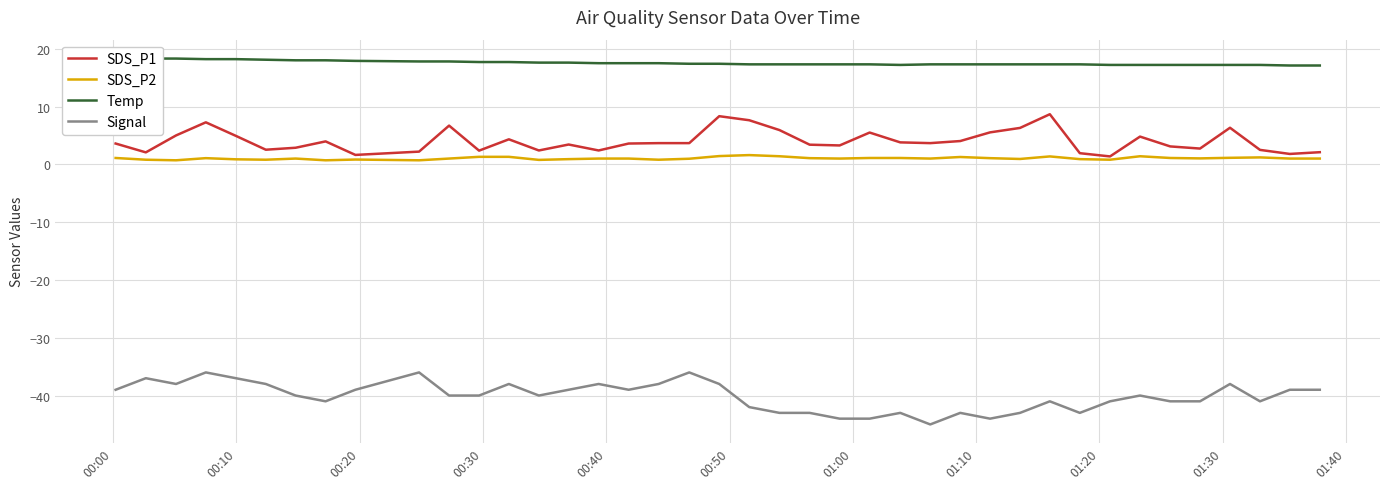

What is the highest value of the SDS_P2 series?

1.6